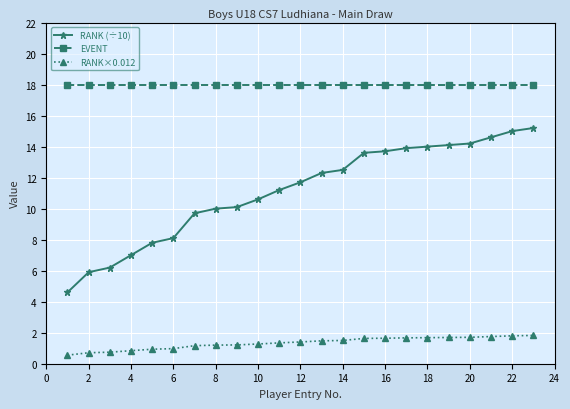

What is the difference between the second highest and minimum values in the RANK×0.012 series?

1.2